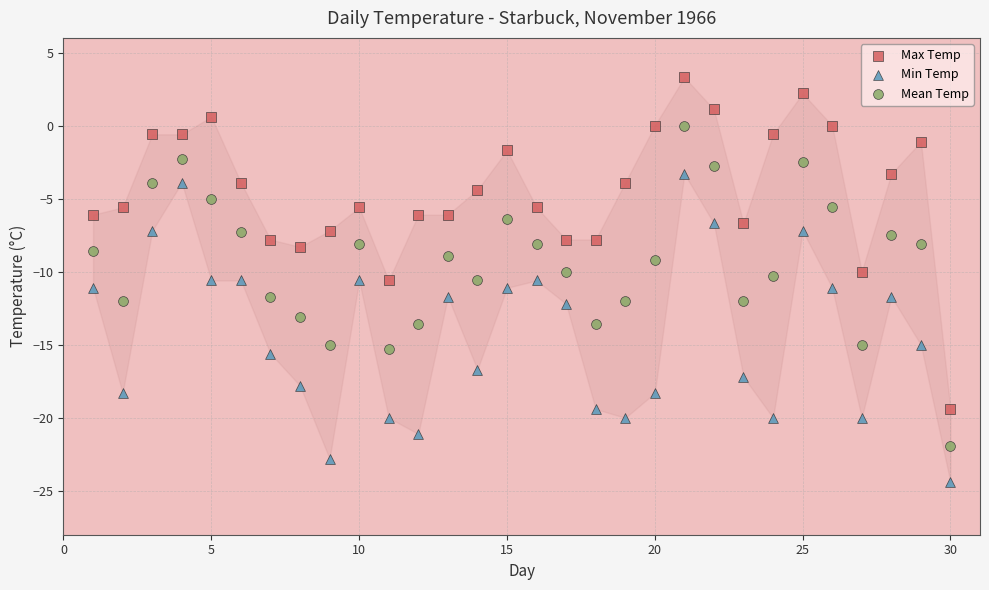

Which series contains the highest Y value?

Max Temp